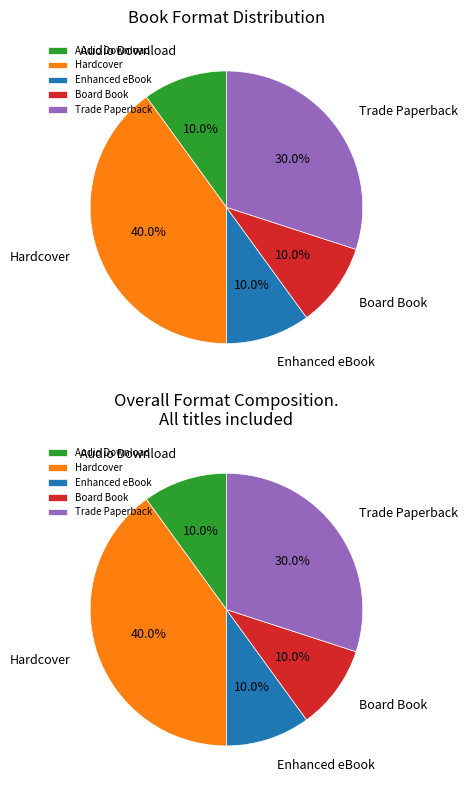

True or false: Audio Download accounts for 19% of the total.

False